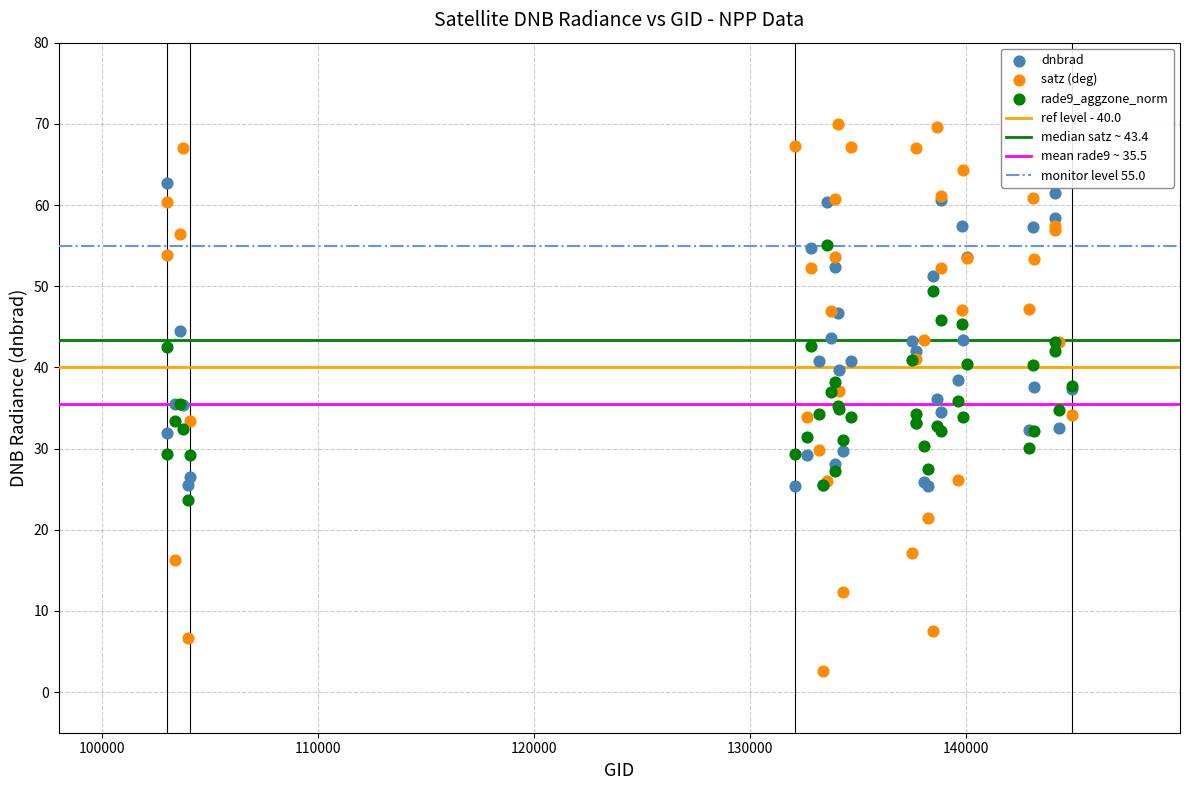

Which series reaches the maximum Y coordinate?

satz (deg)